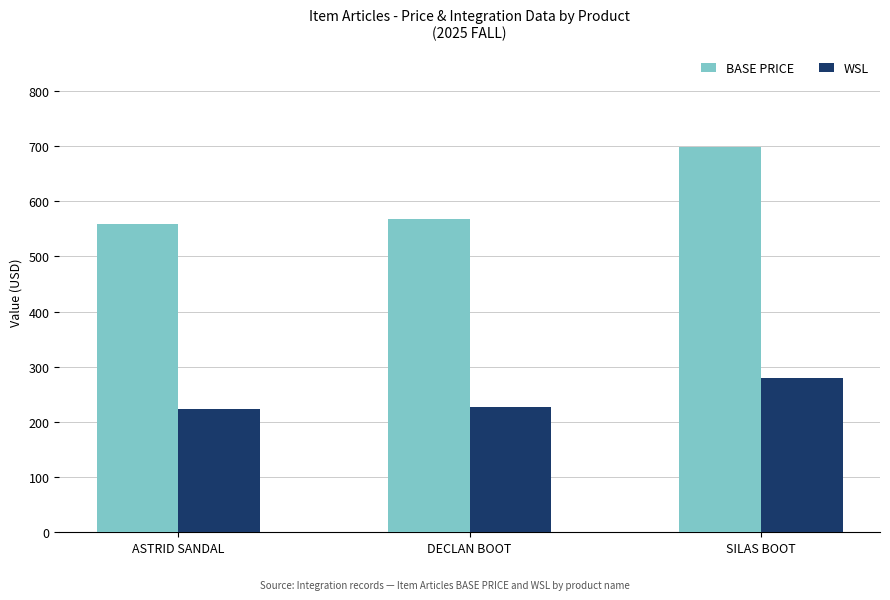

What position from the right is SILAS BOOT?

1